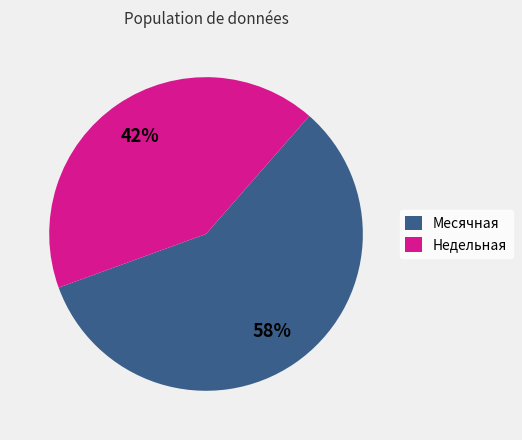

Which slice represents more than half of the pie?

Месячная